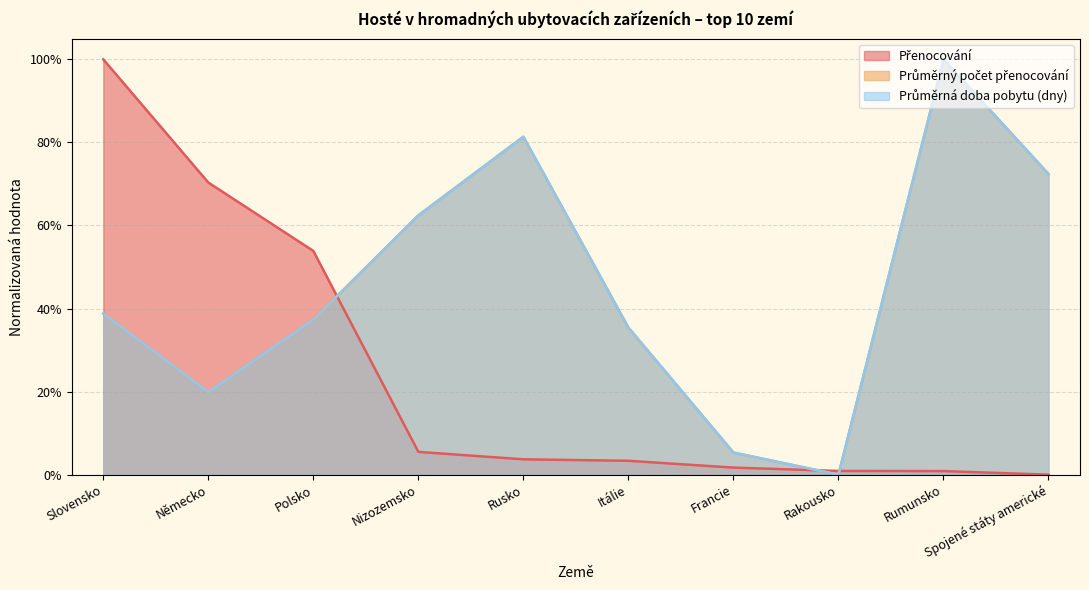

What value does the Průměrný počet přenocování series have at Francie?

0.1